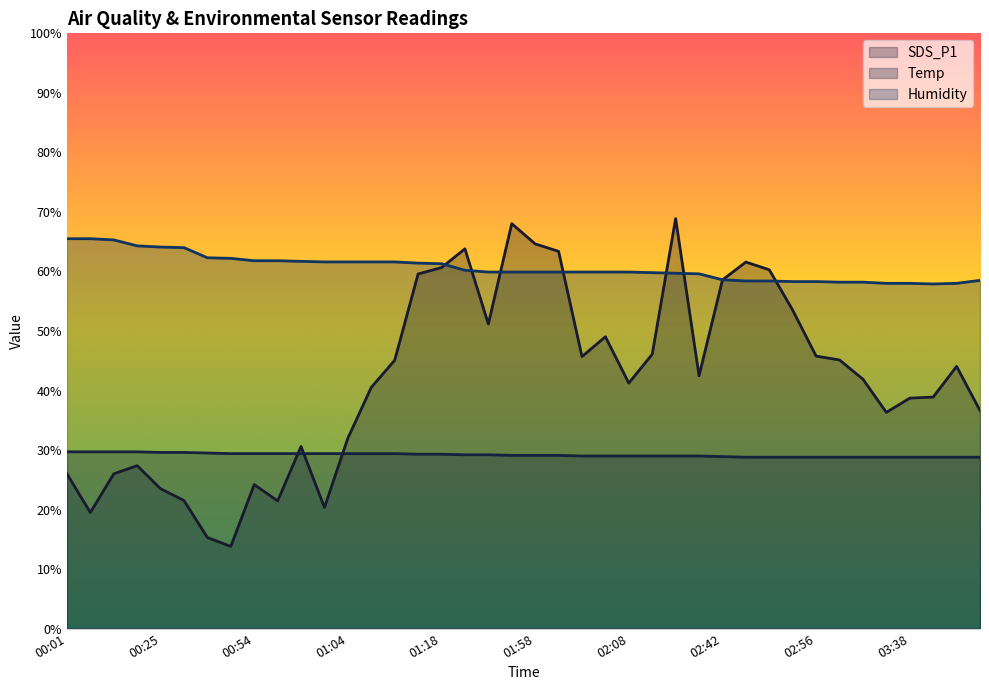

At which label does SDS_P1 reach its minimum?

00:51